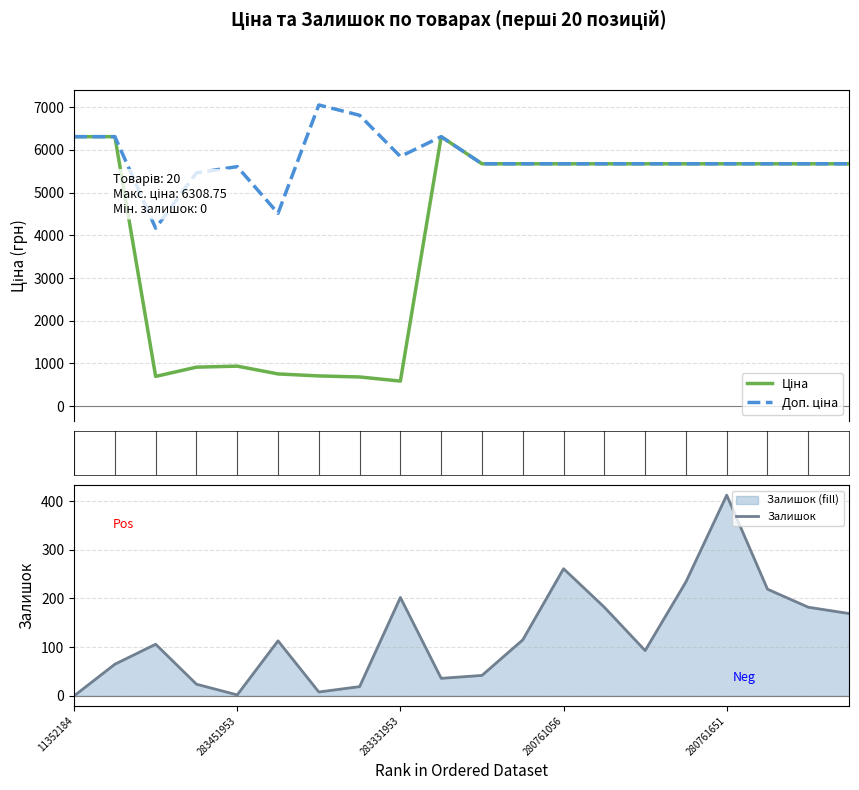

True or false: Залишок has a value of 83 at 280761651.

False